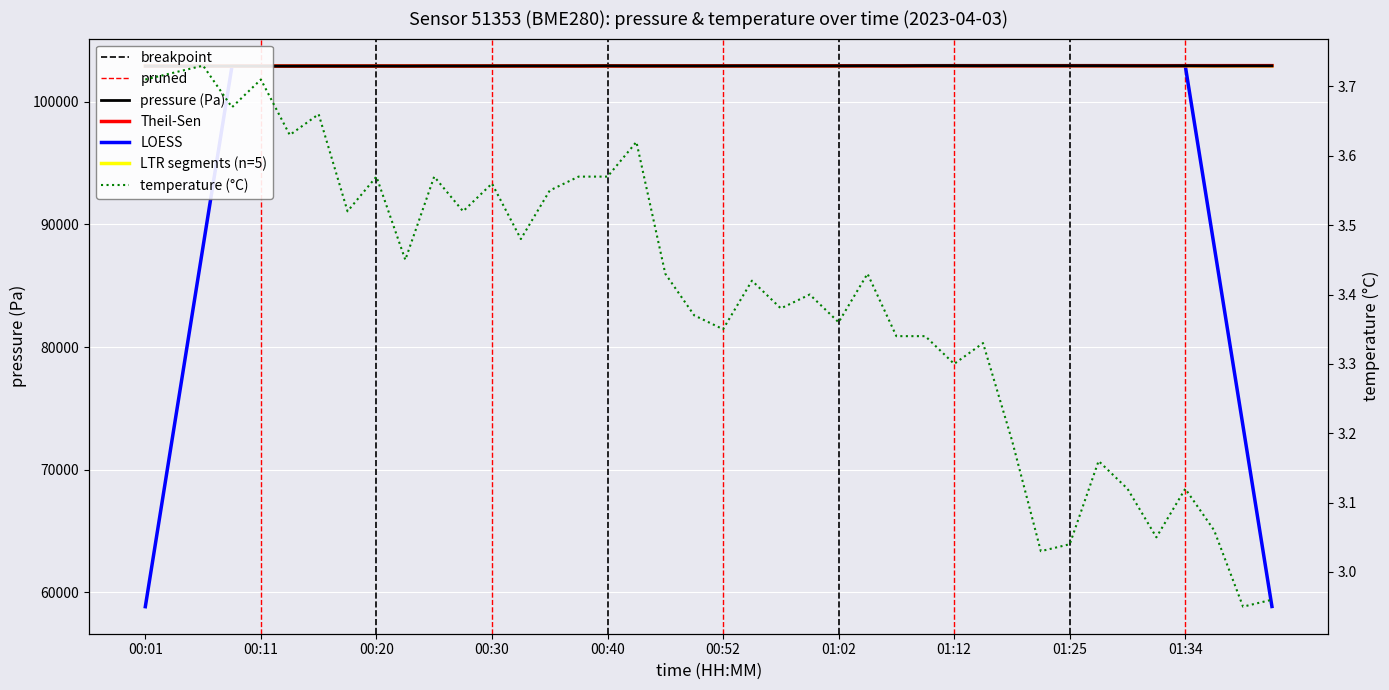

Reading right to left, list all the values displayed in this chart.

pressure: 102947.8	102948.9	102944.5	102954.1	102948.4	102950.6	102956.1	102957.8	102958.2	102959.0	102953.0	102960.0	102960.1	102946.3	102952.4	102944.8	102942.1	102943.7	102944.6	102940.5	102937.4	102938.7	102937.9	102946.5	102935.4	102937.8	102938.4	102933.9	102931.0	102930.7	102922.6	102925.2	102922.8	102924.2	102919.5	102918.4	102923.1	102919.7	102920.8	102919.2
temperature: 3.0	3.0	3.1	3.1	3.0	3.1	3.2	3.0	3.0	3.2	3.3	3.3	3.3	3.3	3.4	3.4	3.4	3.4	3.4	3.4	3.4	3.4	3.6	3.6	3.6	3.5	3.5	3.6	3.5	3.6	3.5	3.6	3.5	3.7	3.6	3.7	3.7	3.7	3.7	3.7